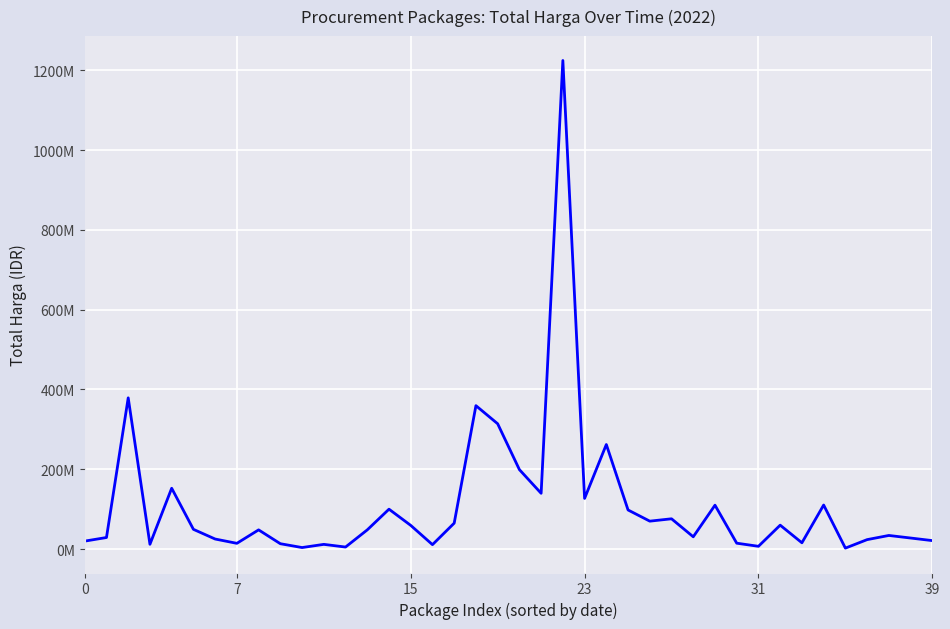

What is the value of the 9th point from the left?

48140000